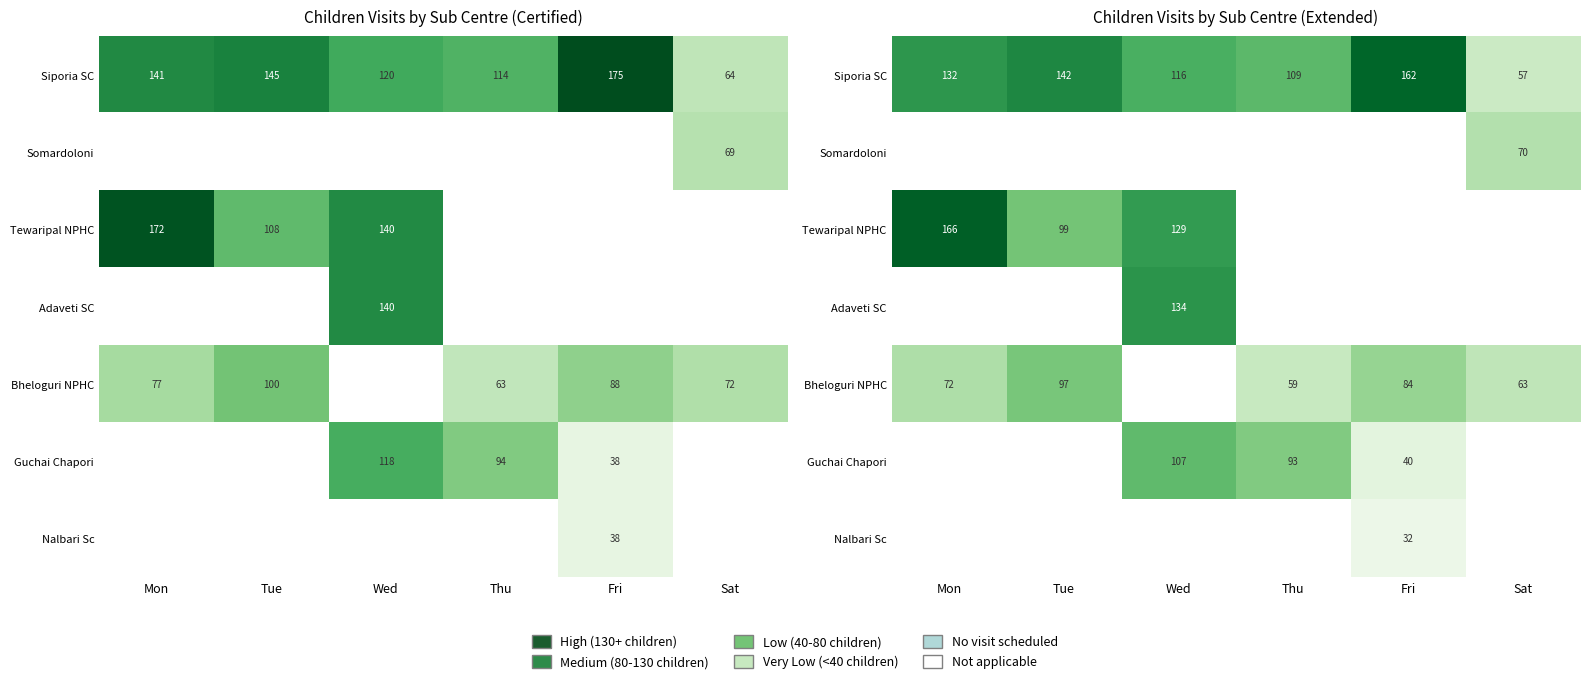

Between Tue and Sat, which is larger?

Tue